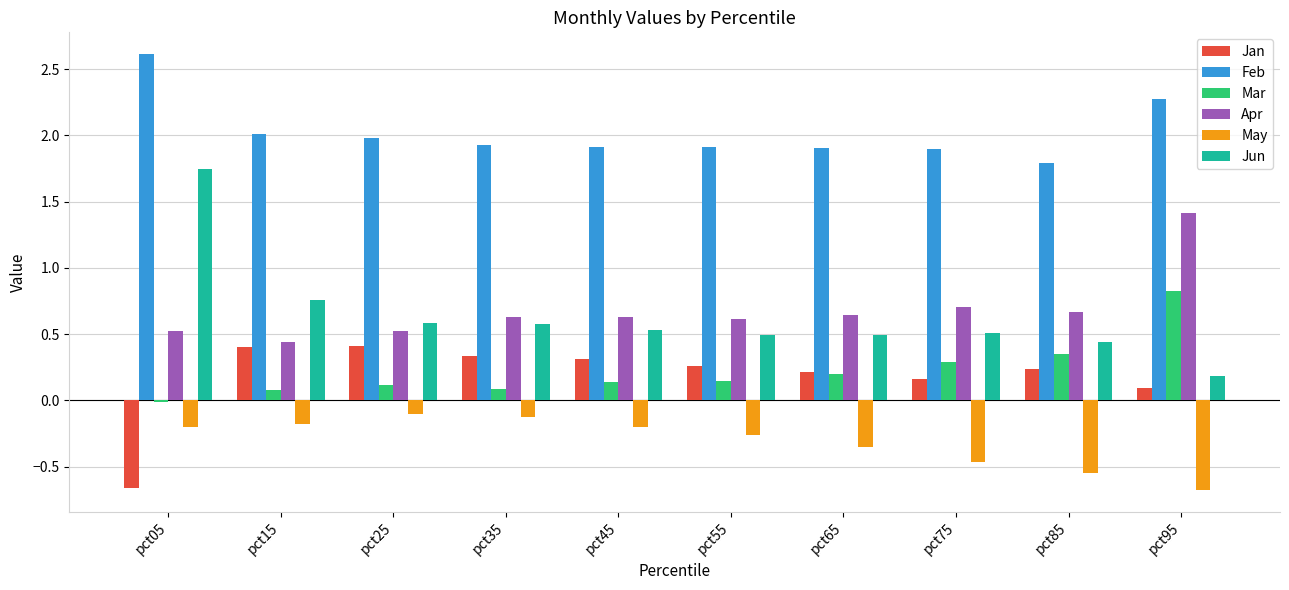

What is the average value of the Feb series?

2.0